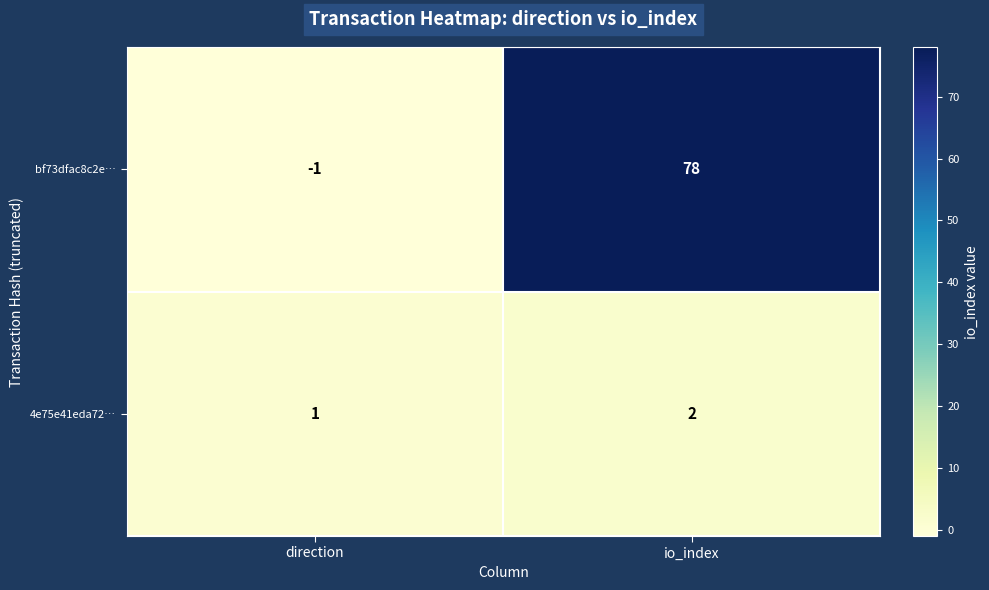

Reading right to left, list all the values displayed in this chart.

bf73dfac8c2e…: 78	-1
4e75e41eda72…: 2	1